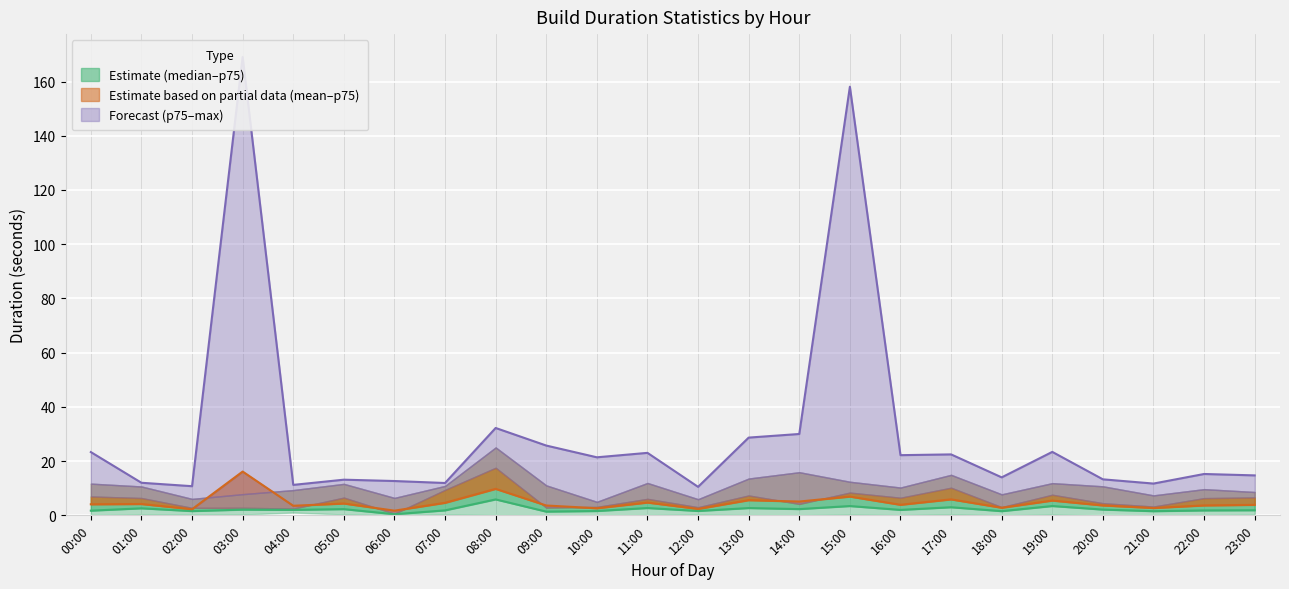

What is the difference between the highest and lowest values at 21:00?

10.2